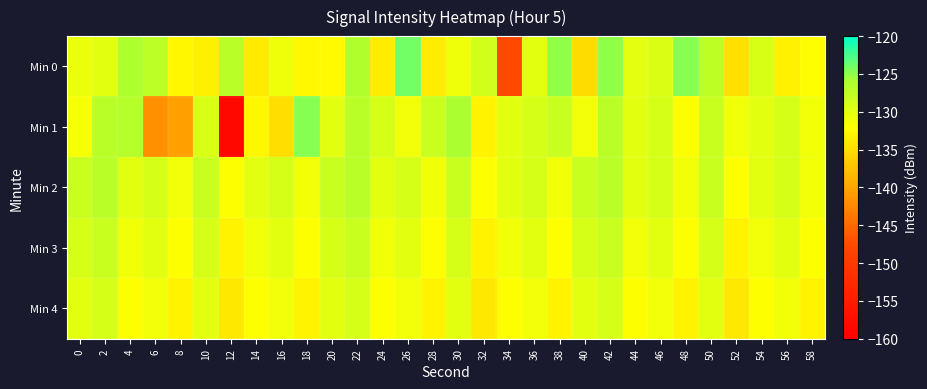

What is the total value across all series at 32?

-660.7